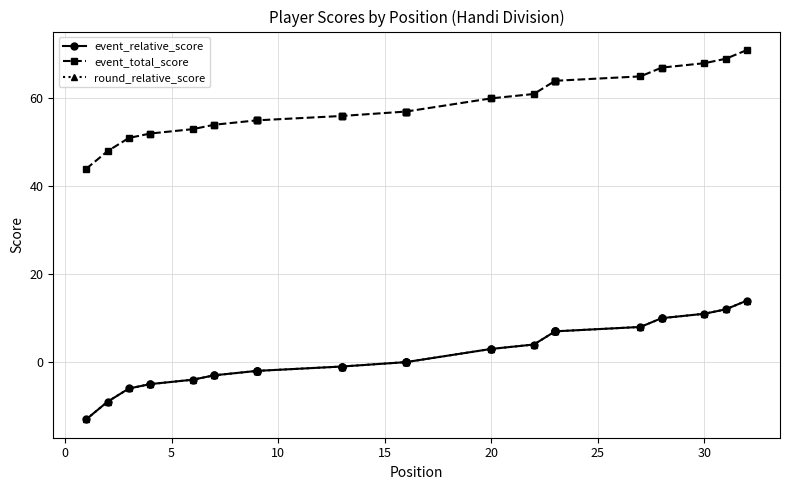

Is it true that event_total_score equals 29 at 15?

False